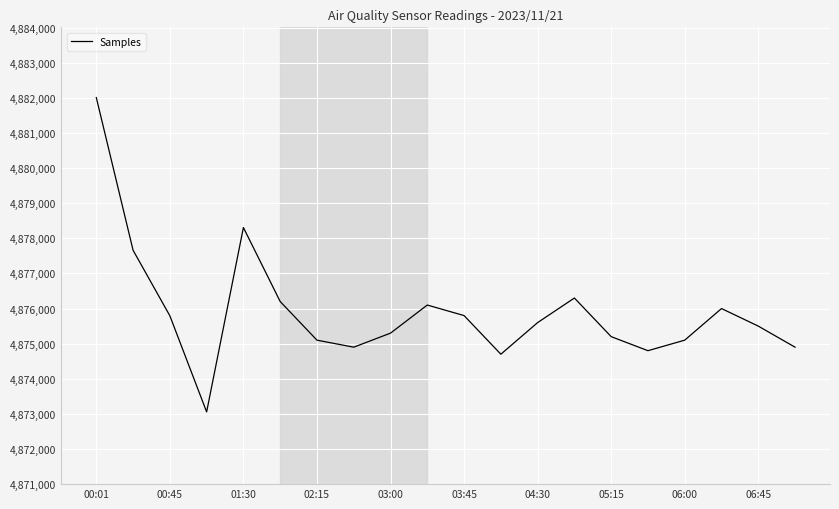

What is the greatest value displayed?

4882008